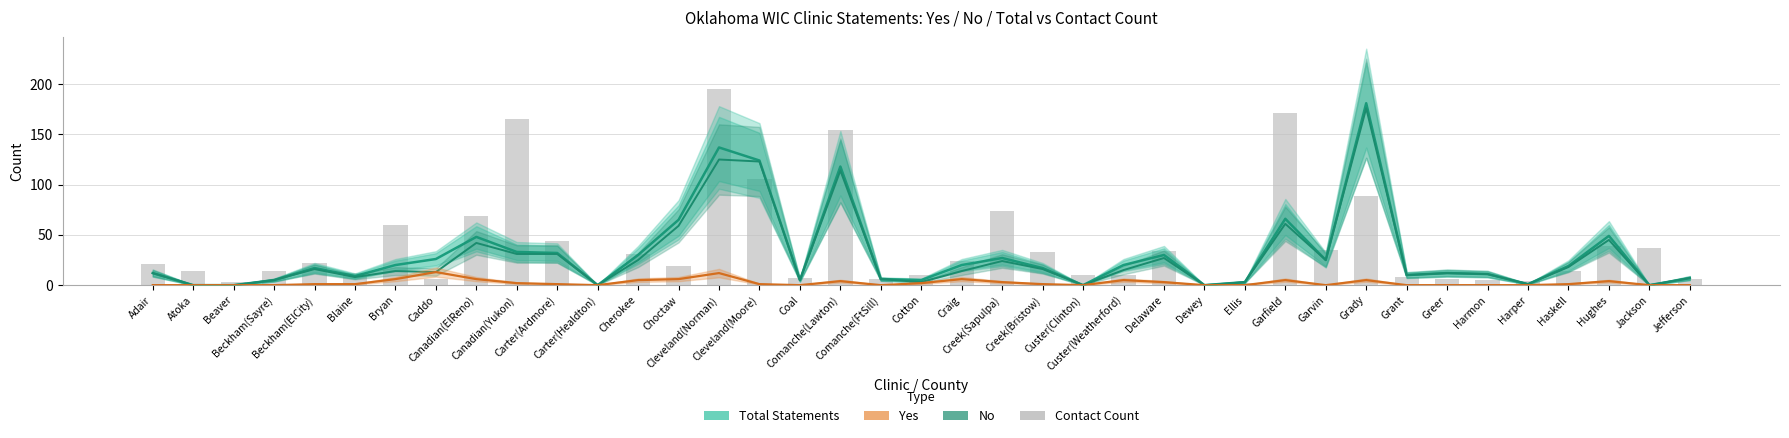

Which series has the largest total across all categories?

Contact Count